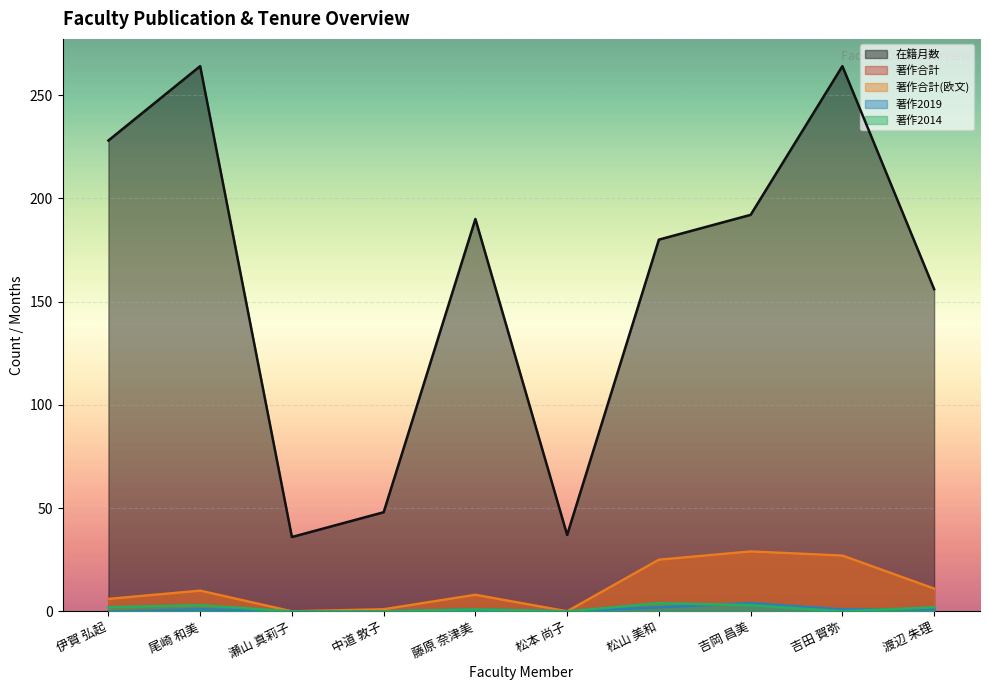

True or false: 著作合計(欧文) and 著作2014 intersect in this chart.

False